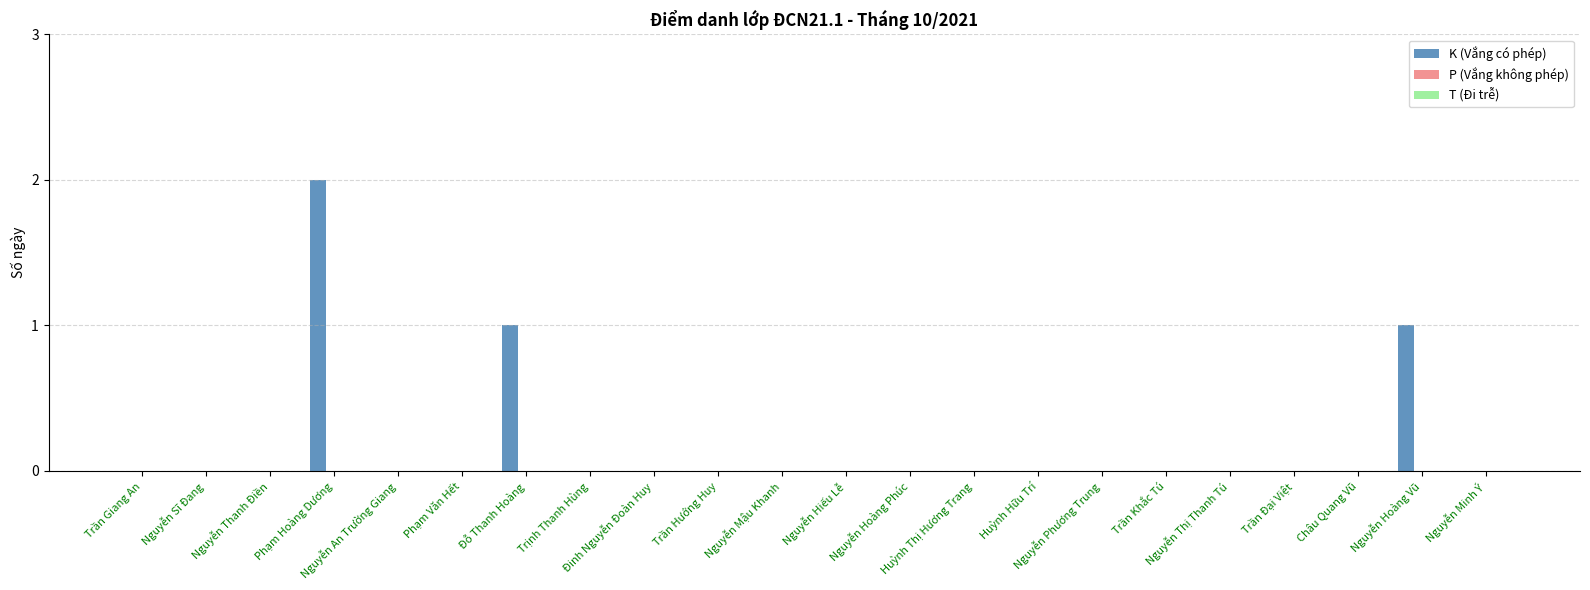

What is the sum of all values?

4